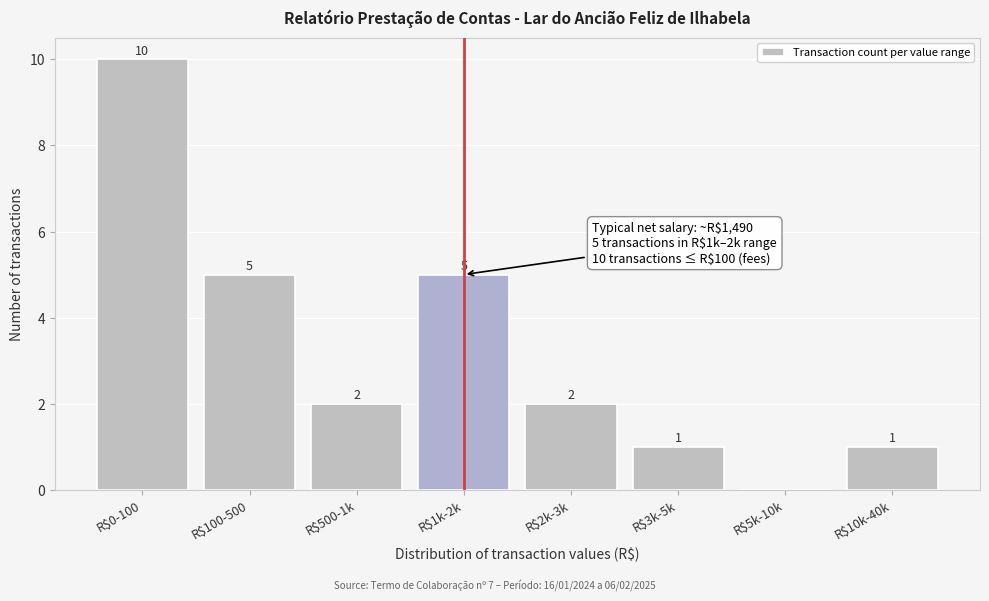

The value at R$1k-2k is 5. True or false?

True